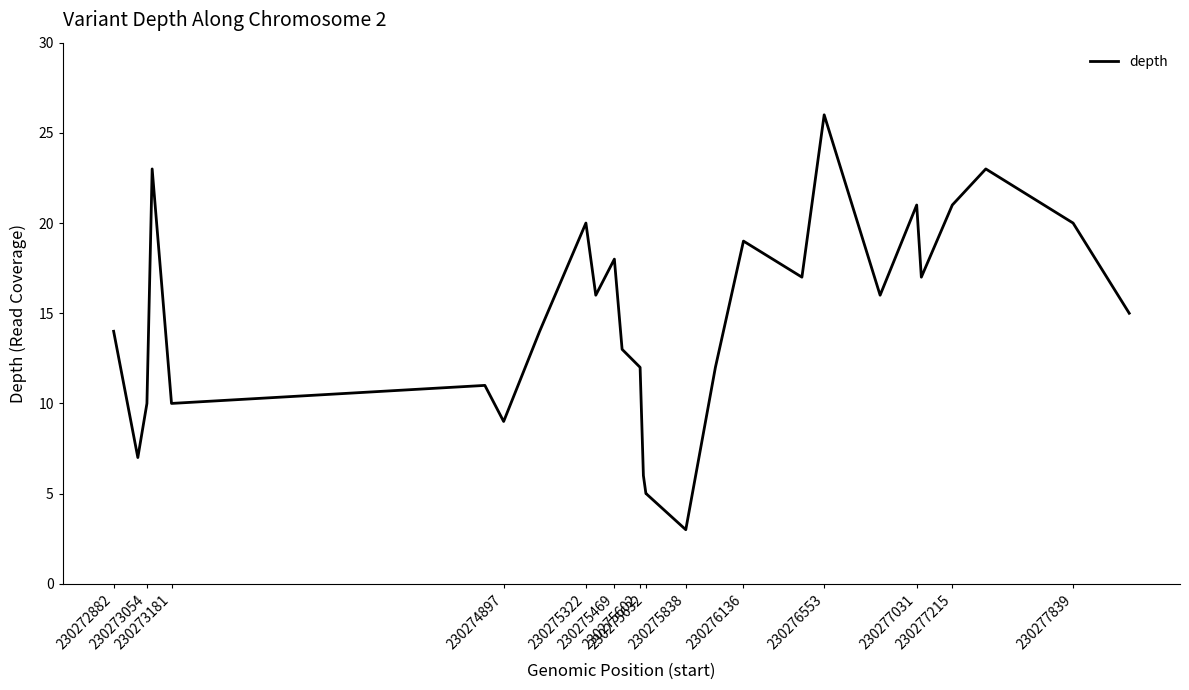

What is the minimum value shown in the chart?

3